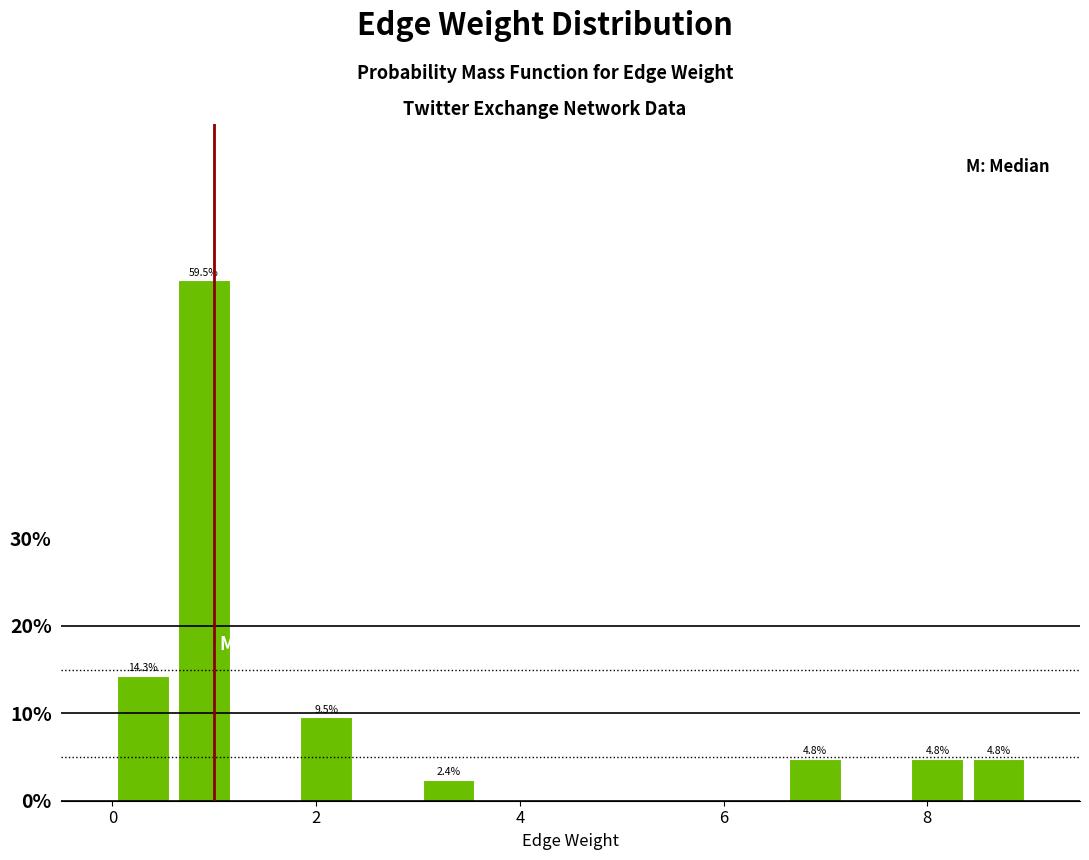

Read against the x-axis, roughly where is the centre of the tallest bar?

1.0